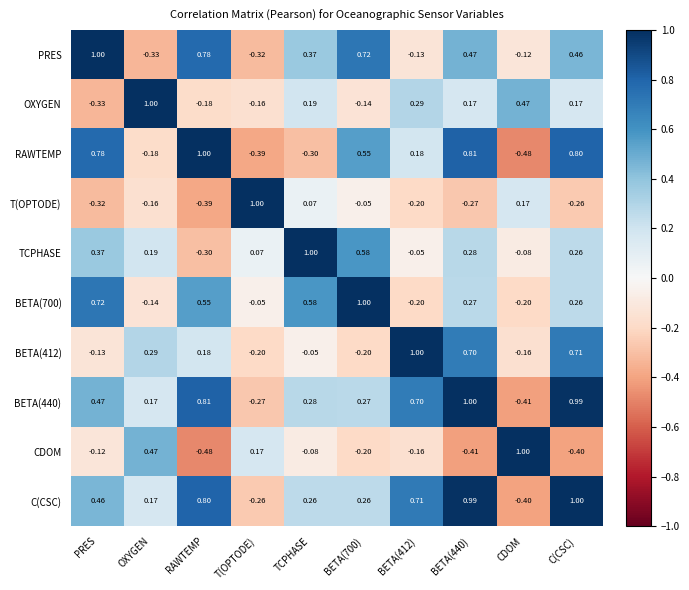

At which label does TCPHASE reach its minimum?

RAWTEMP